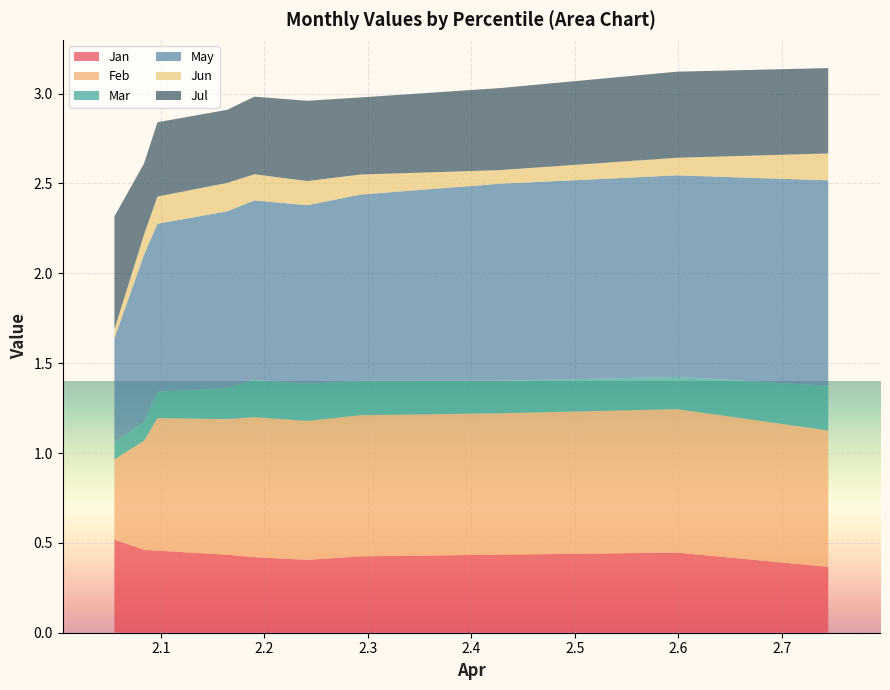

Rank the series at pct75 from highest to lowest value.

May, Feb, Jul, Jan, Mar, Jun